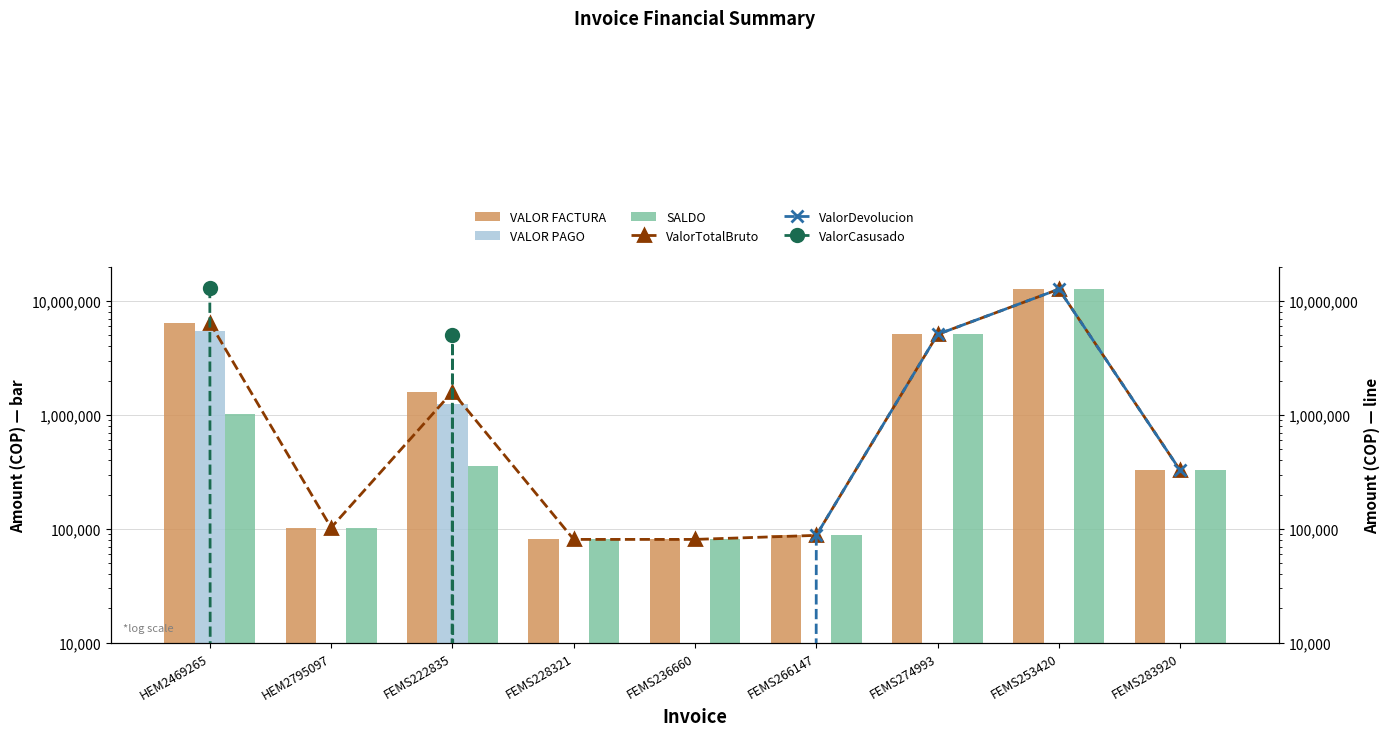

Reading left to right, transcribe all the data shown in this chart.

VALOR FACTURA: HEM2469265=6474046	HEM2795097=102513	FEMS222835=1598397	FEMS228321=80800	FEMS236660=80800	FEMS266147=87700	FEMS274993=5109338	FEMS253420=12750402	FEMS283920=326452
VALOR PAGO: HEM2469265=5452906	HEM2795097=0	FEMS222835=1244673	FEMS228321=0	FEMS236660=0	FEMS266147=0	FEMS274993=0	FEMS253420=0	FEMS283920=0
SALDO: HEM2469265=1021140	HEM2795097=102513	FEMS222835=353724	FEMS228321=80800	FEMS236660=80800	FEMS266147=87700	FEMS274993=5109338	FEMS253420=12750402	FEMS283920=326452
ValorTotalBruto: HEM2469265=6474046	HEM2795097=102513	FEMS222835=1598397	FEMS228321=80800	FEMS236660=80800	FEMS266147=87700	FEMS274993=5109338	FEMS253420=12750402	FEMS283920=326452
ValorDevolucion: HEM2469265=0	HEM2795097=0	FEMS222835=0	FEMS228321=0	FEMS236660=0	FEMS266147=87700	FEMS274993=5109338	FEMS253420=12750402	FEMS283920=326452
ValorCasusado: HEM2469265=13085786	HEM2795097=0	FEMS222835=5058102	FEMS228321=0	FEMS236660=0	FEMS266147=0	FEMS274993=0	FEMS253420=0	FEMS283920=0